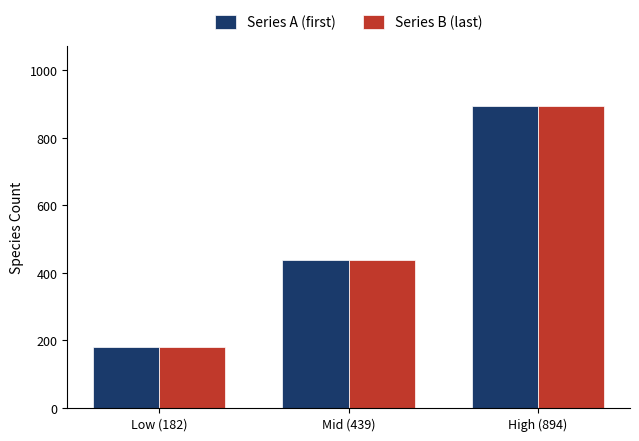

What is the maximum value shown in the chart?

894